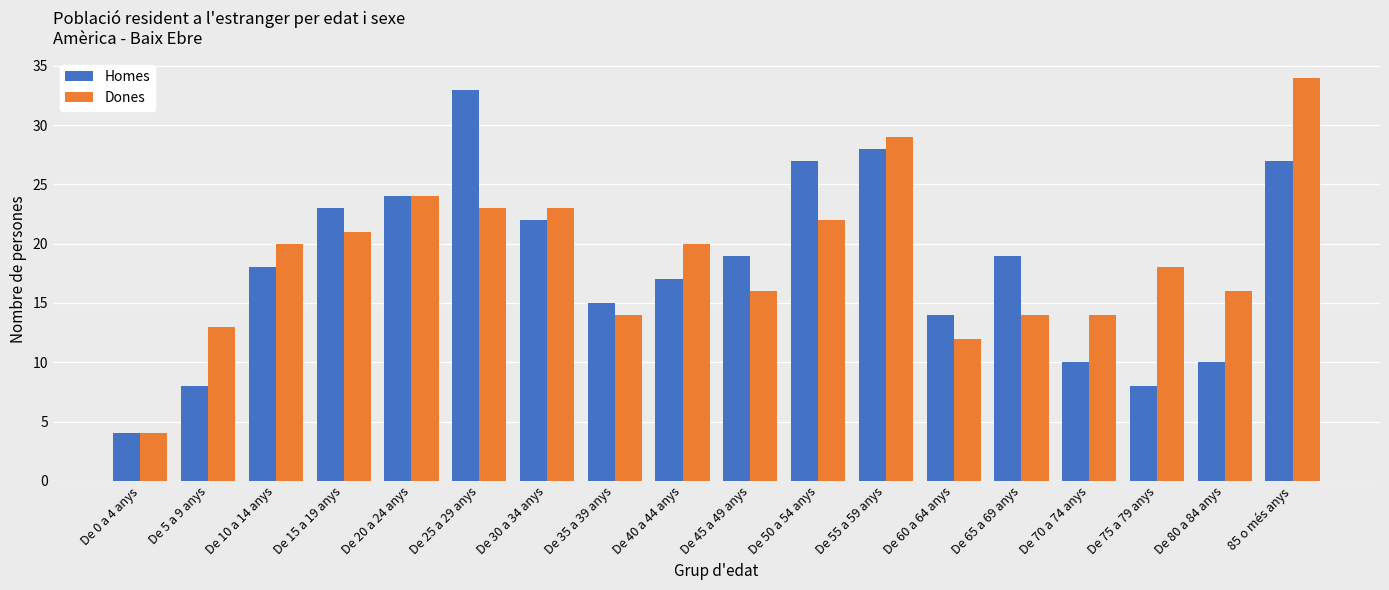

What is the maximum value for Dones?

34